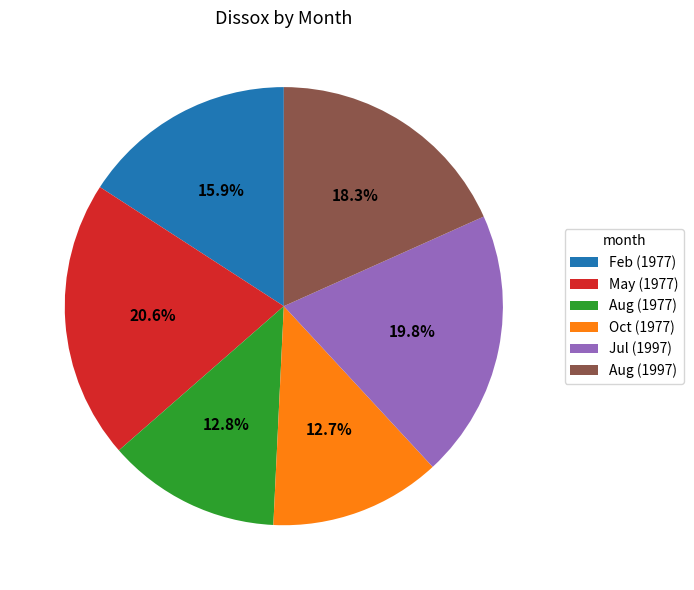

What portion of the pie excludes May (1977)?

79.4%